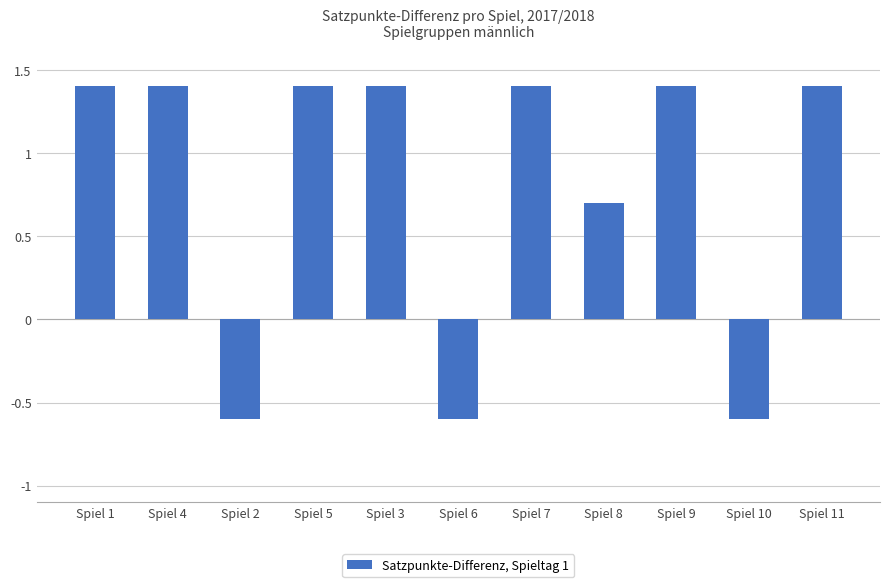

Are the bars horizontal?

No